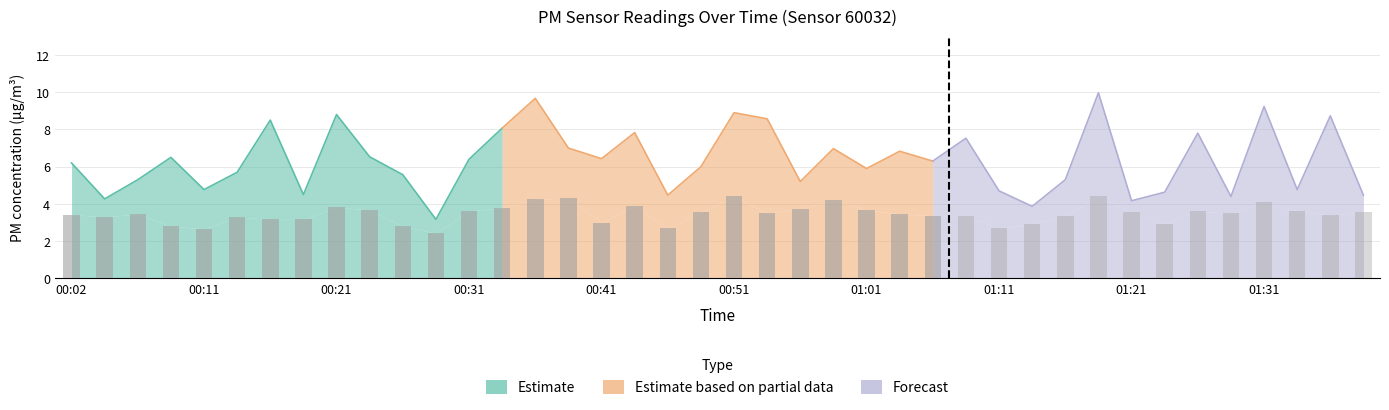

What is the maximum value shown in the chart?

10.0